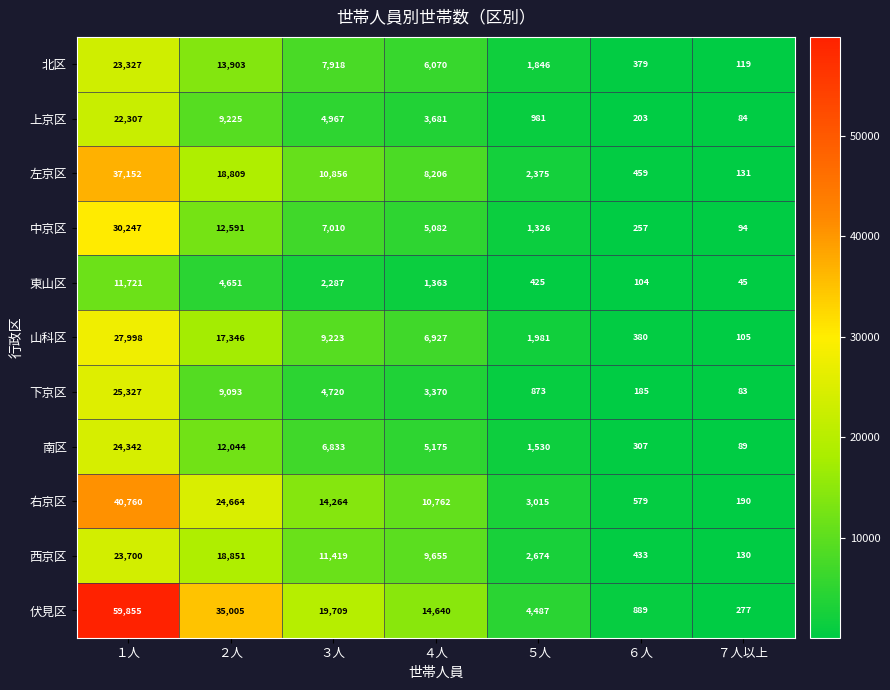

What is the average value of the 下京区 series?

6236